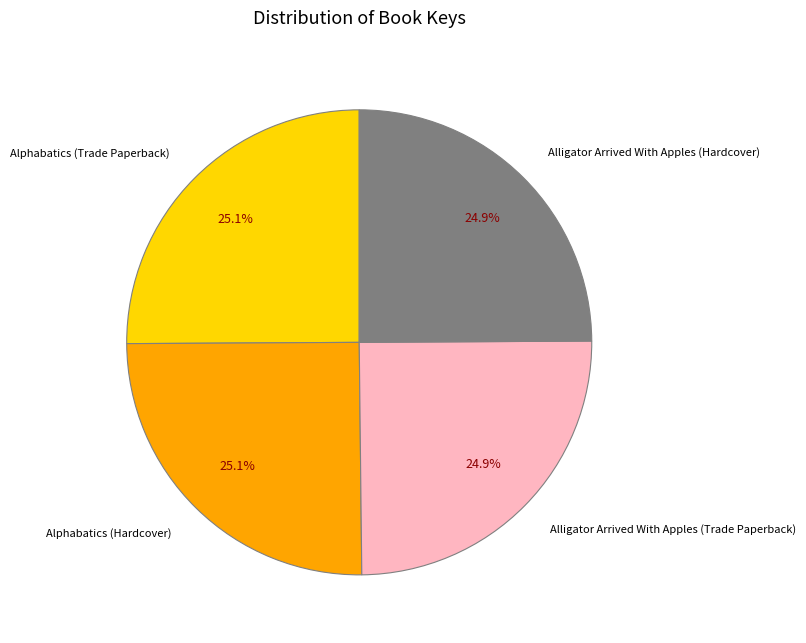

What portion of the pie excludes Alligator Arrived With Apples (Hardcover)?

75.1%